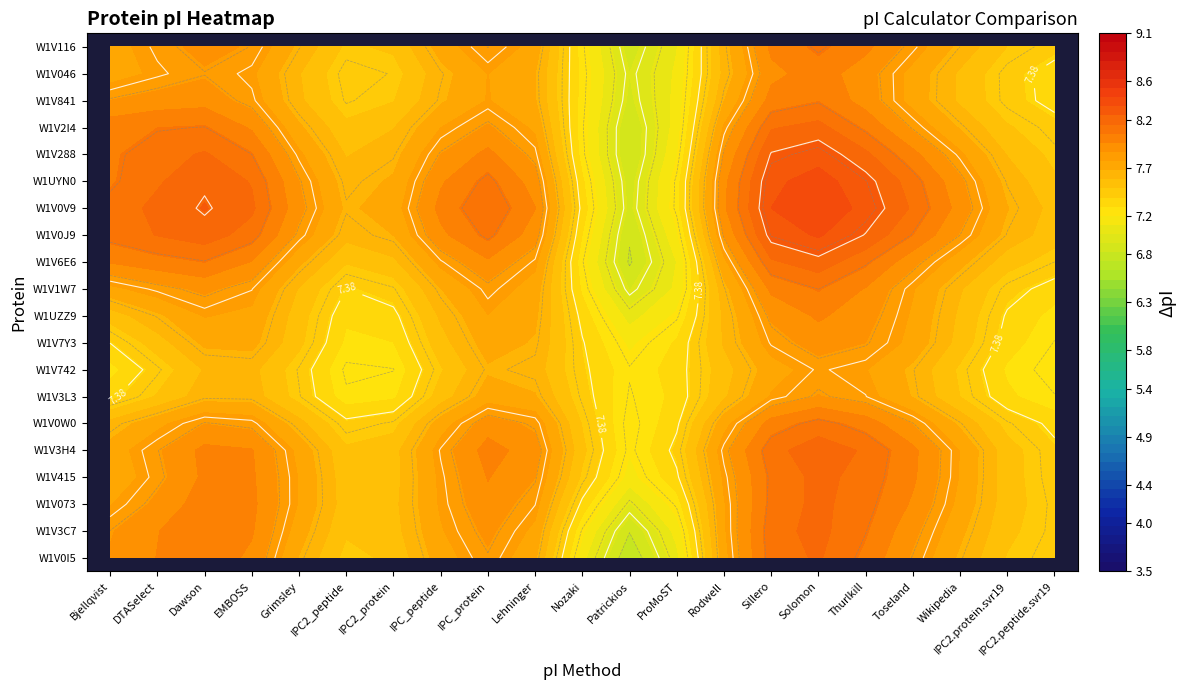

What is the difference between the second highest and second lowest values in the tr|W1V6E6|W1V6E6_9LACO series?

1.1